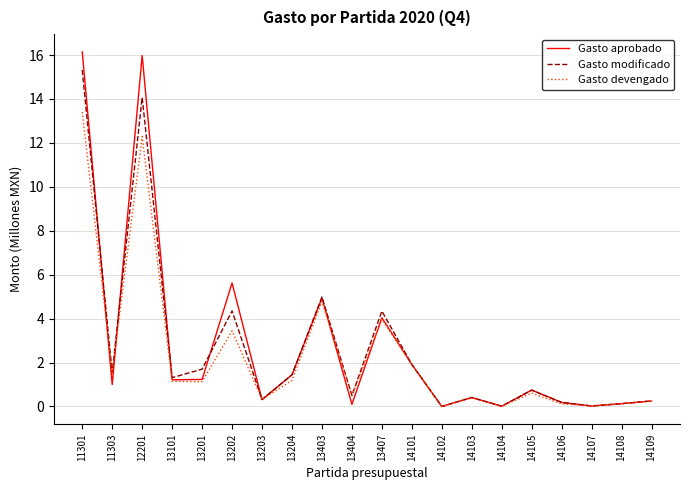

What is the total value across all series at 14108?

0.4